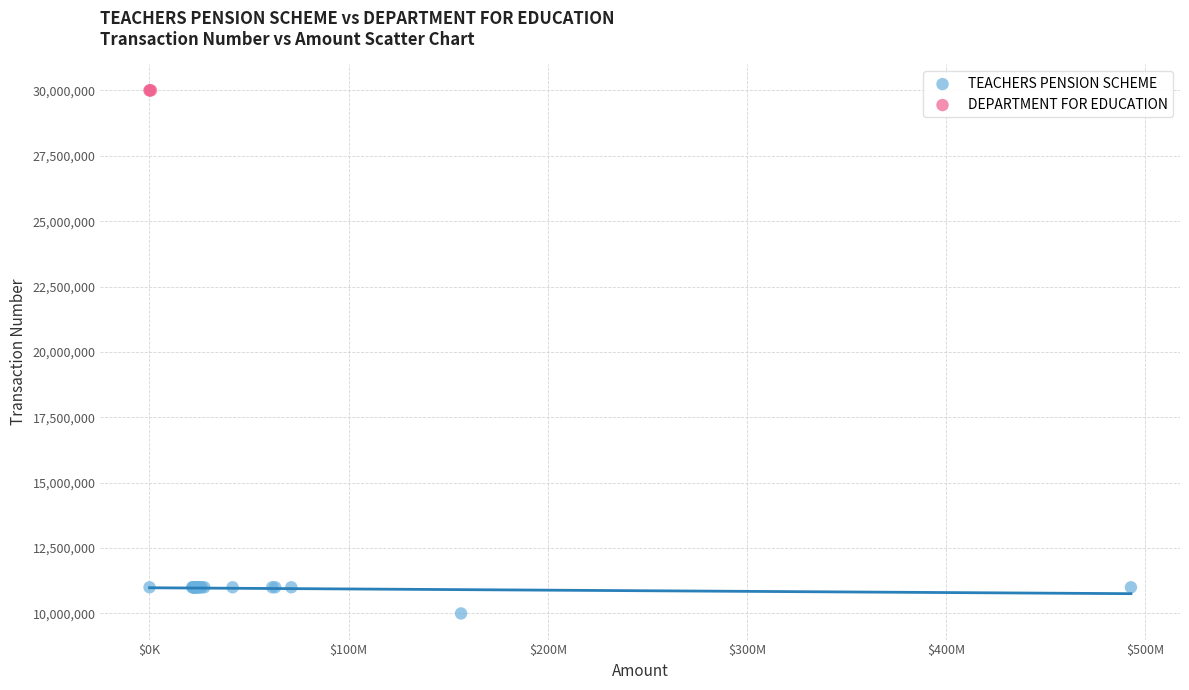

Which series reaches the maximum Y coordinate?

DEPARTMENT FOR EDUCATION